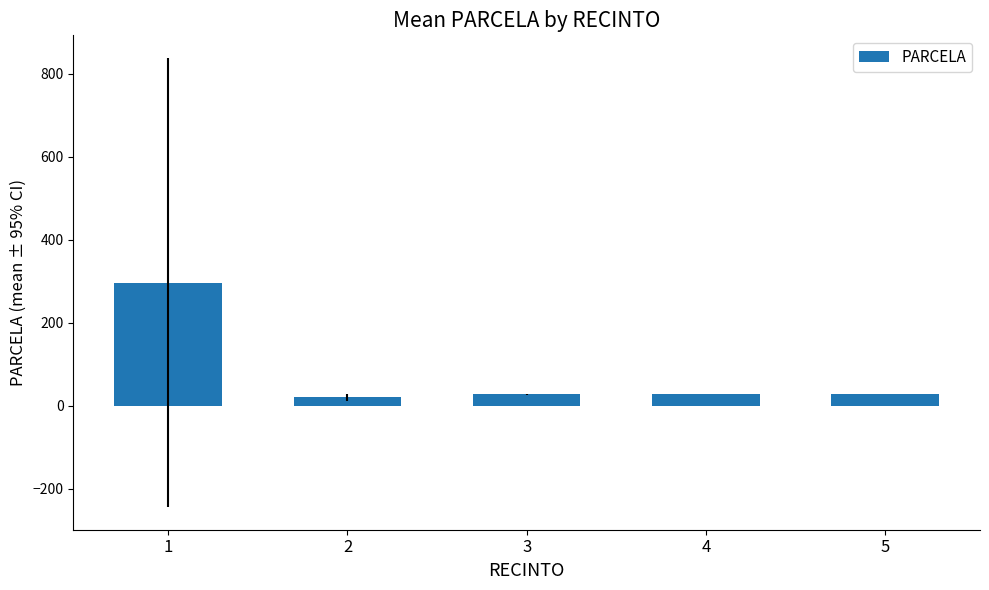

What is the sum of the values at 1 and 5?

324.9